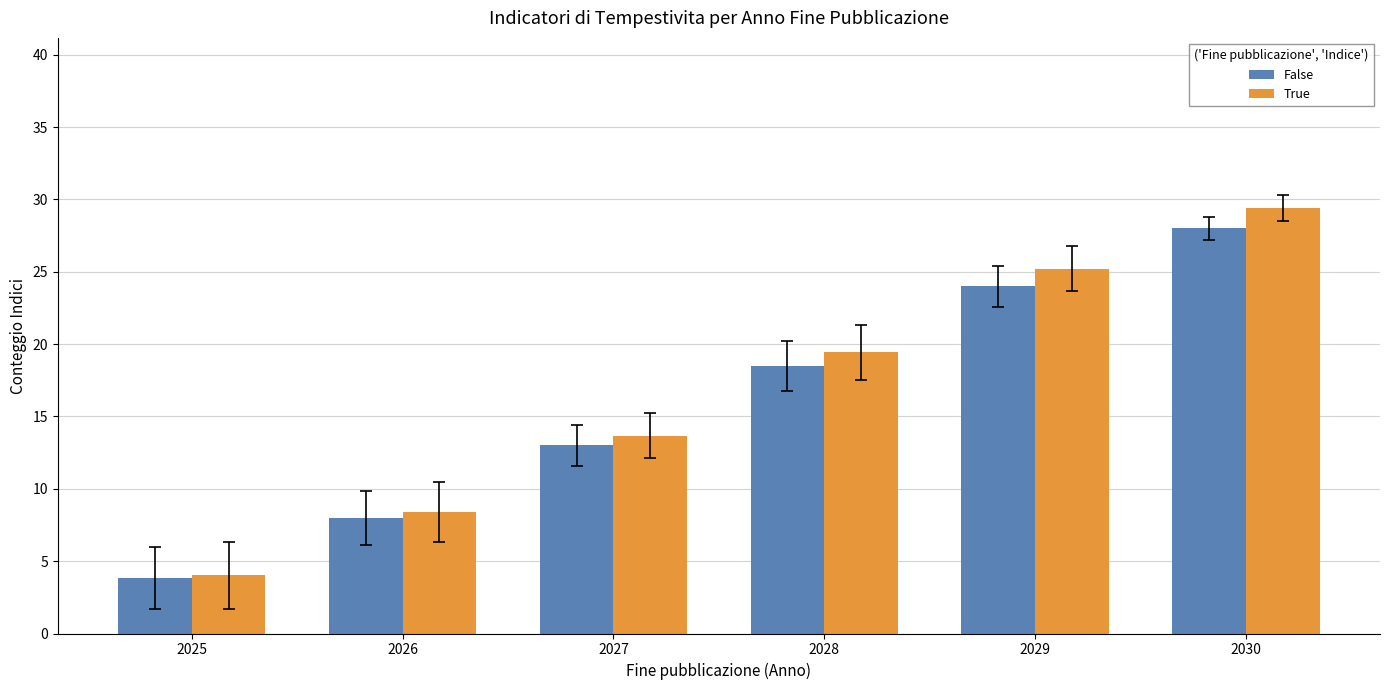

What is the difference between the True values at 2029 and 2025?

21.2